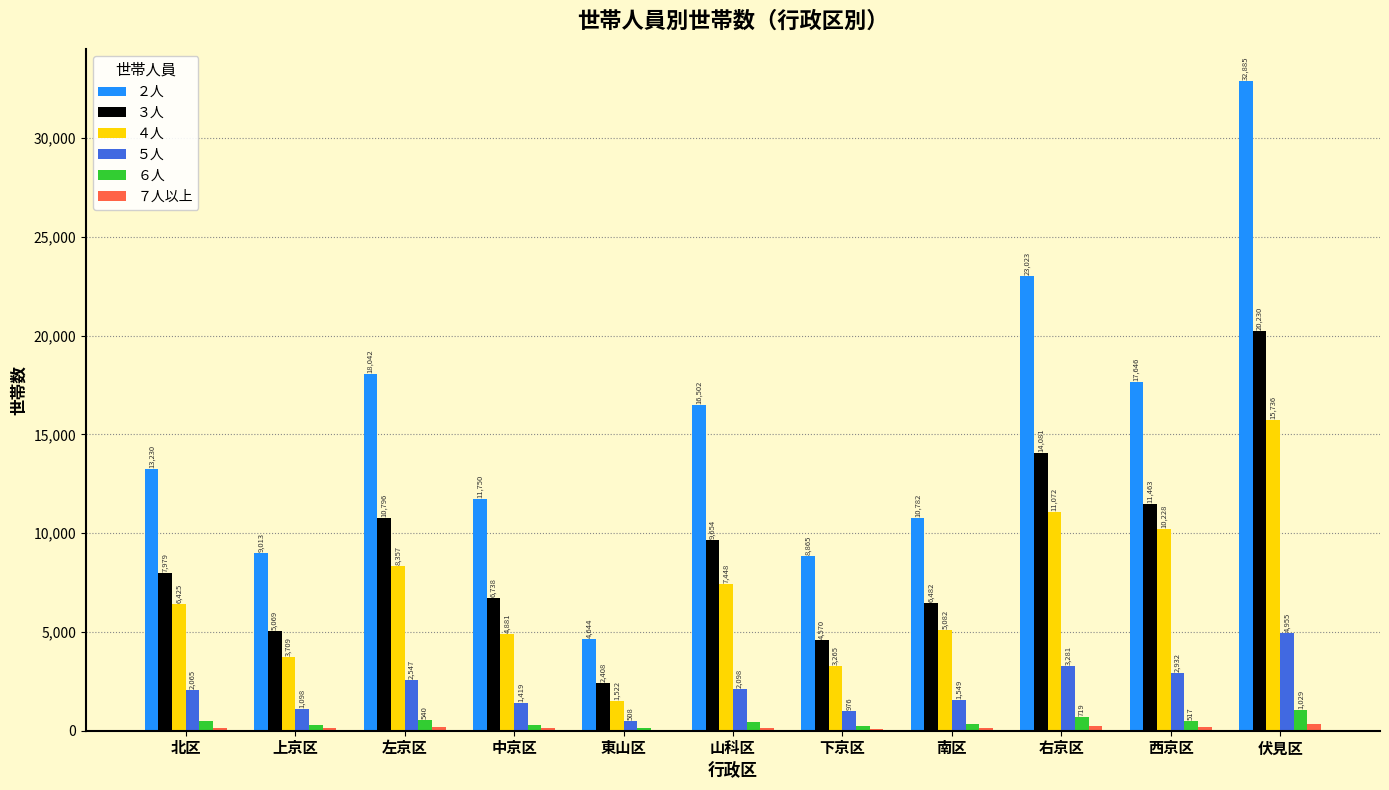

What is the greatest value displayed?

32885